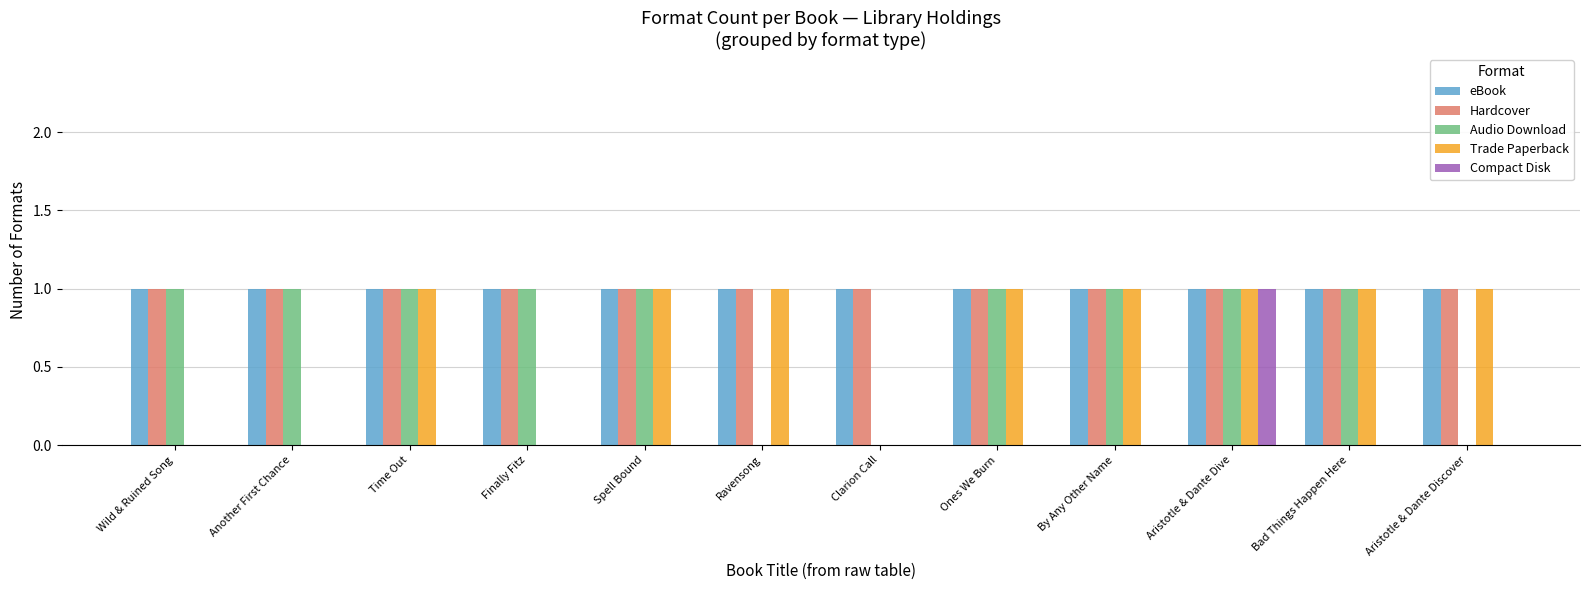

Is the value of Audio Download at Clarion Call greater than the value of eBook at Finally Fitz?

No